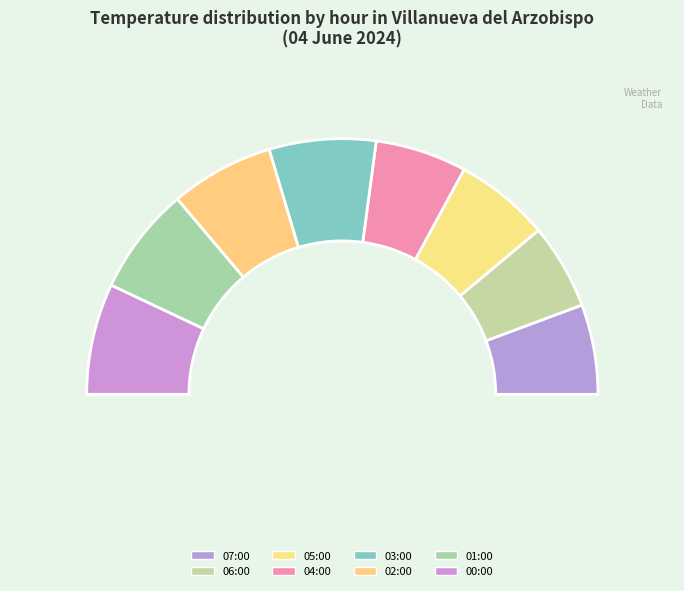

Which category has the smallest portion of the pie?

06:00